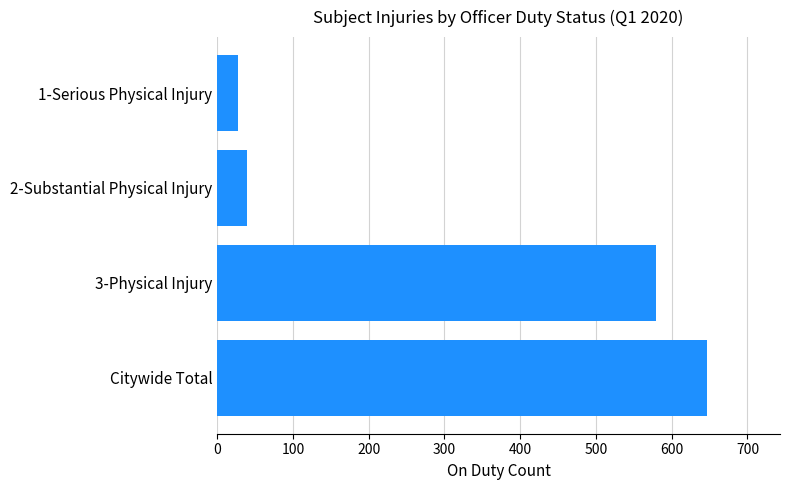

Is it true that the value at Citywide Total is 1099?

False